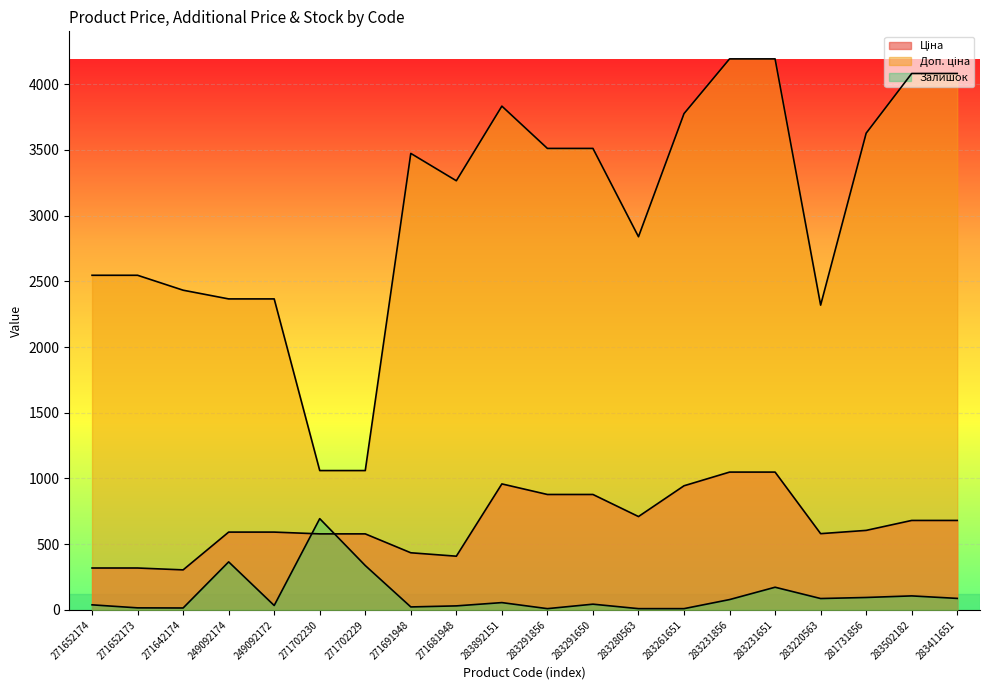

What is the label of the 12th point from the right?

271681948